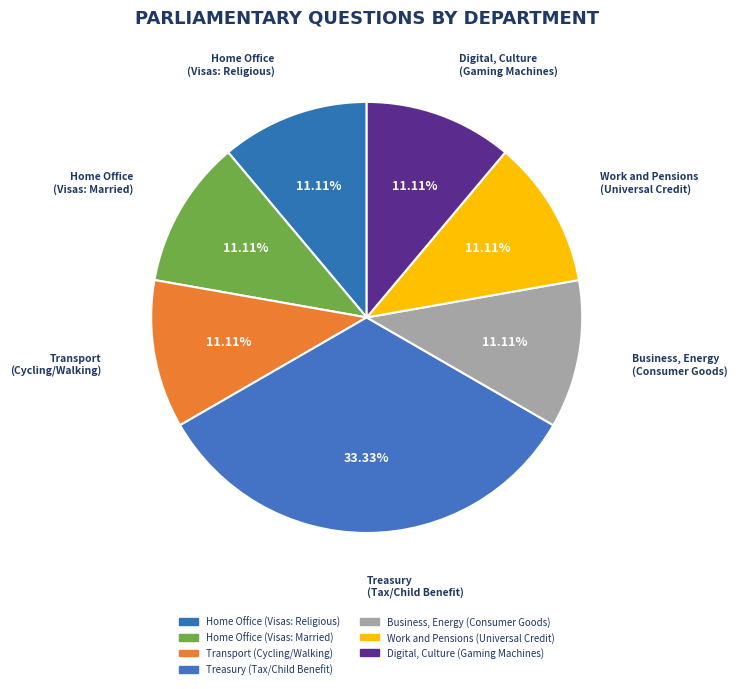

Combined, do Transport (Cycling/Walking) and Work and Pensions (Universal Credit) account for over 50%?

No